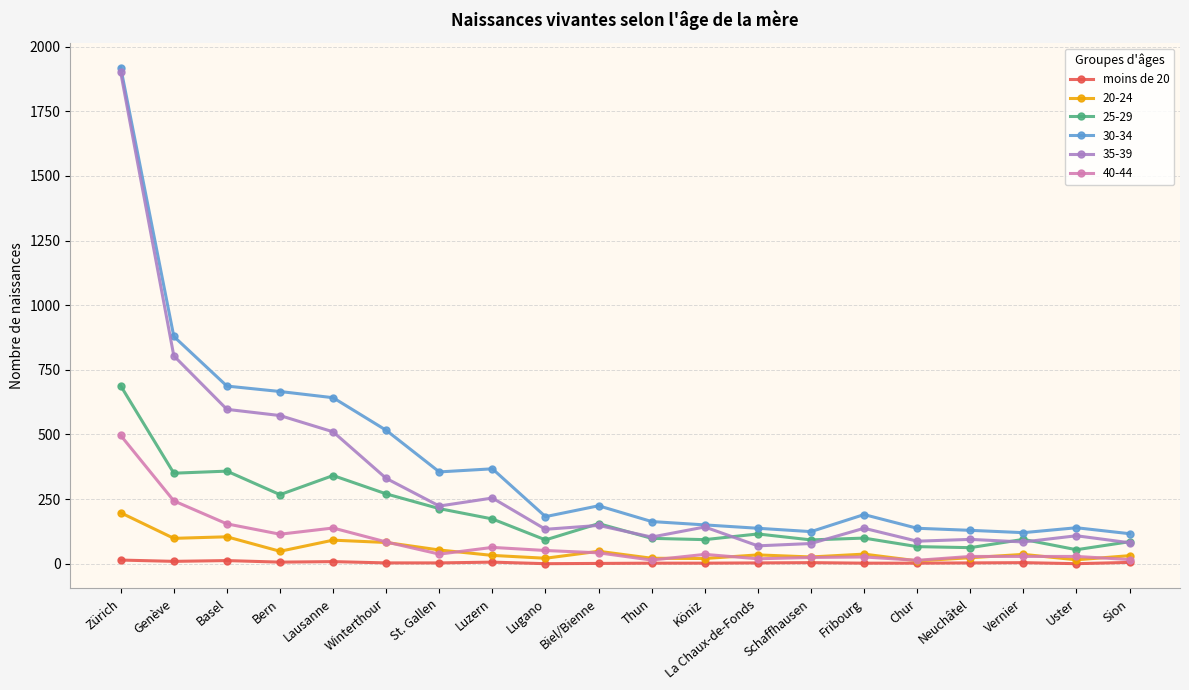

How many series are shown in this chart?

6